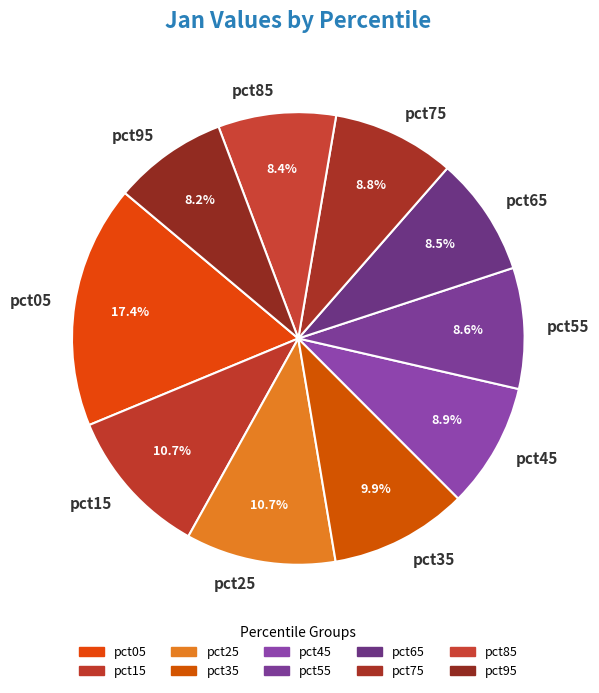

What is the largest slice in the pie chart?

pct05